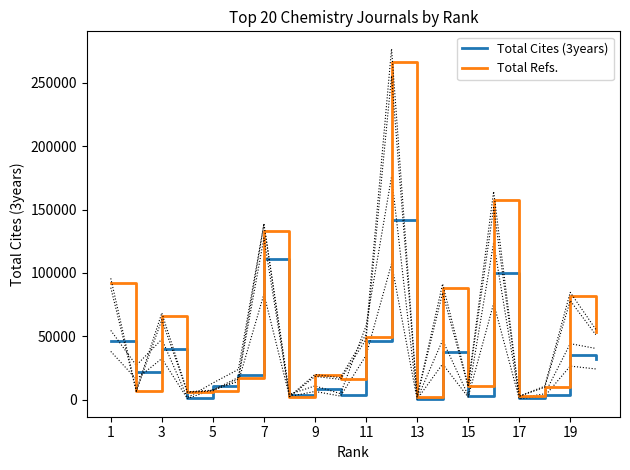

How many series are shown in this chart?

2